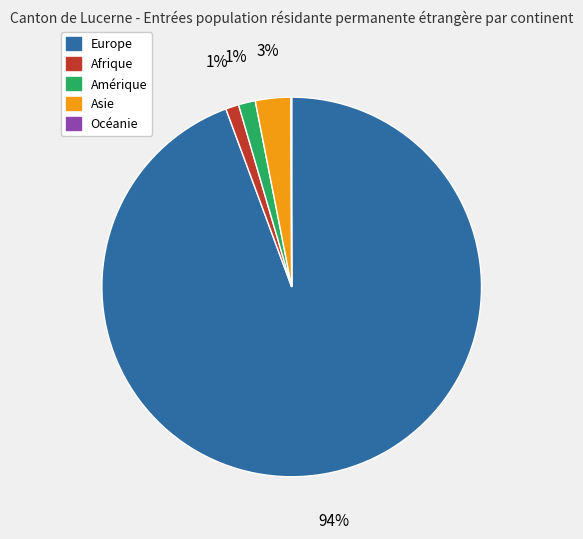

Combined, do Europe and Asie account for over 50%?

Yes